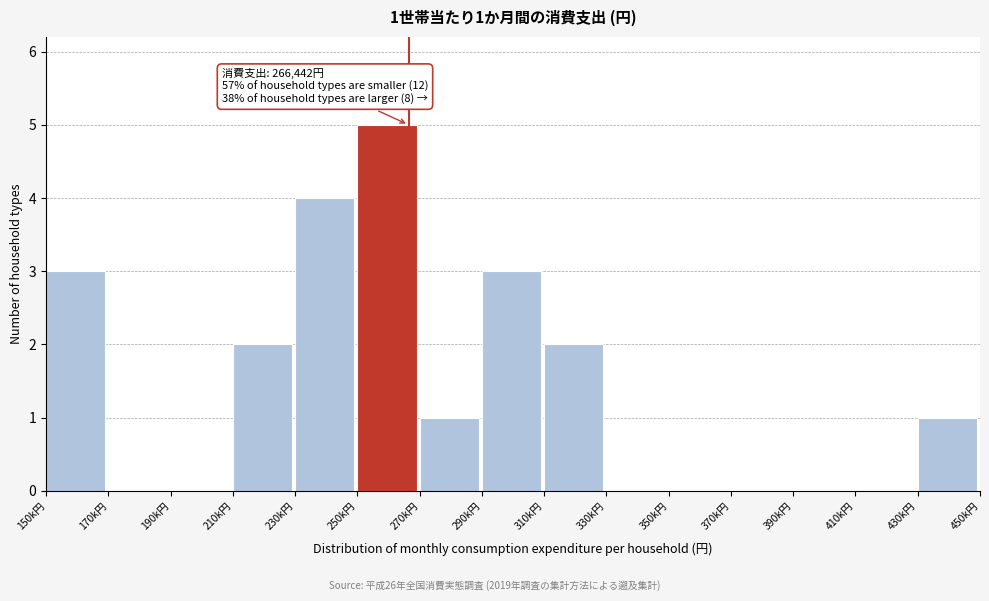

Reading right to left, transcribe all the data shown in this chart.

430k円=1	410k円=0	390k円=0	370k円=0	350k円=0	330k円=0	310k円=2	290k円=3	270k円=1	250k円=5	230k円=4	210k円=2	190k円=0	170k円=0	150k円=3